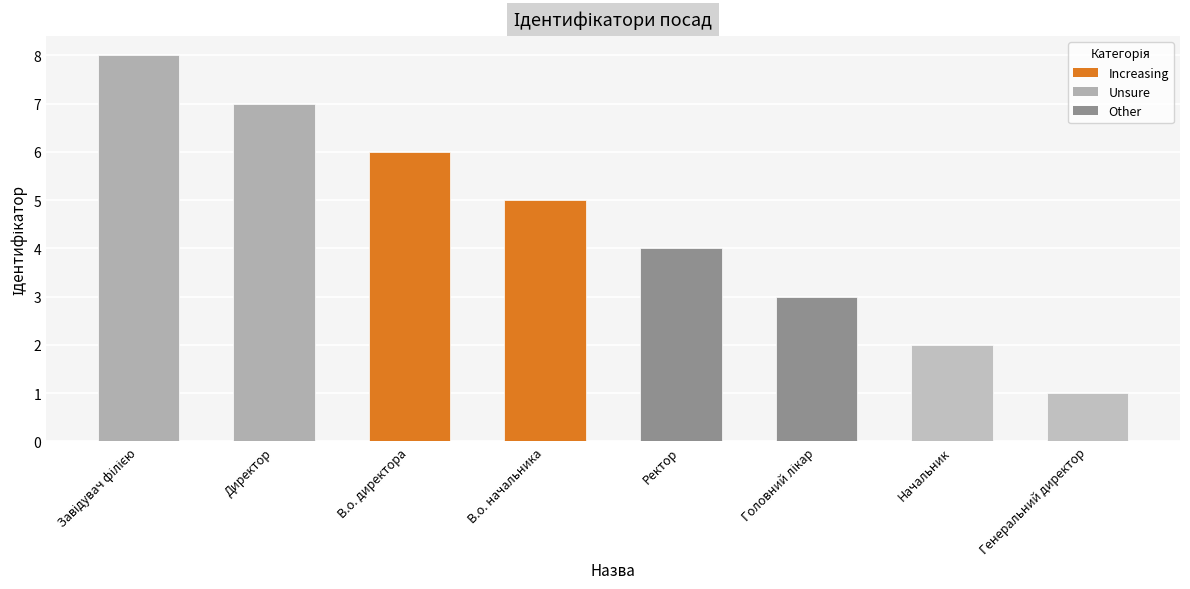

Which label corresponds to the smallest value in the chart?

Генеральний директор